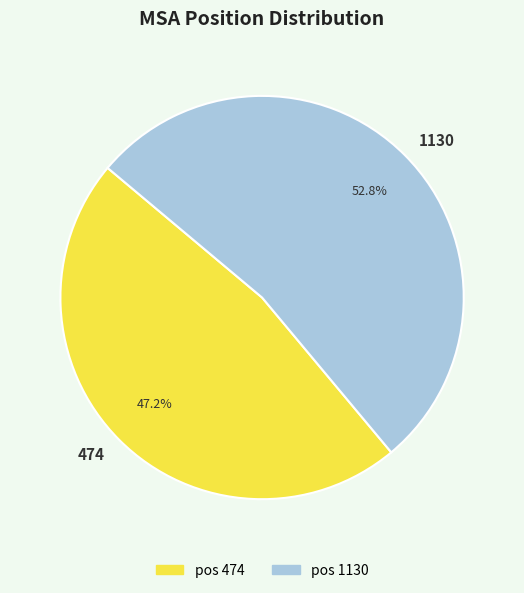

How many segments does this pie chart have?

2